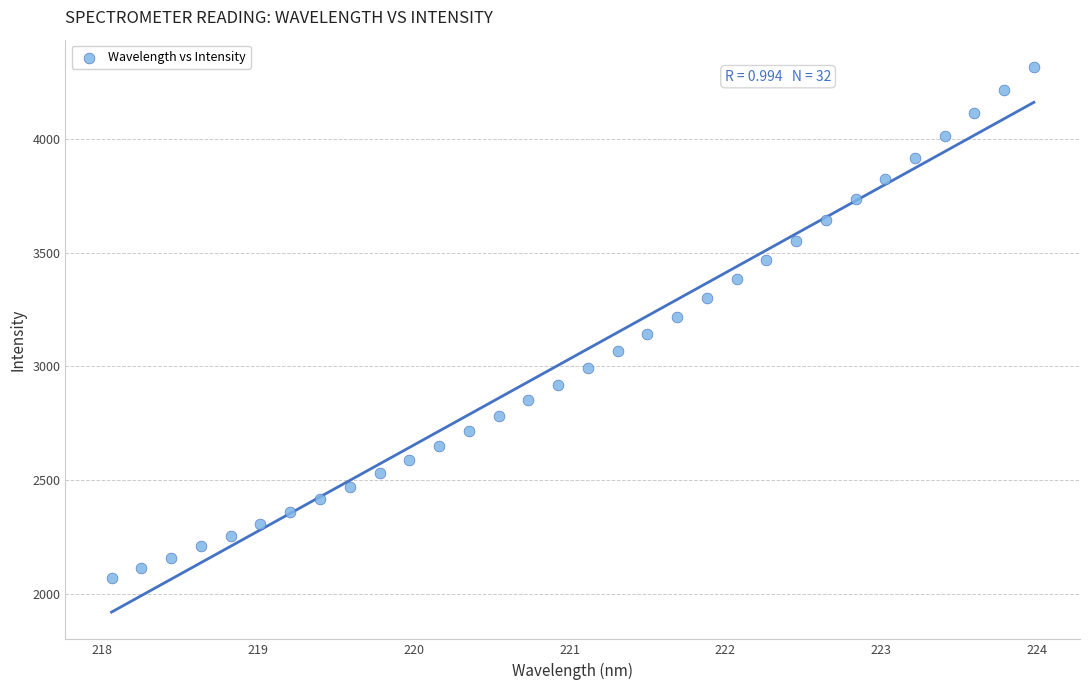

What is the range of X values (max minus min)?

5.9